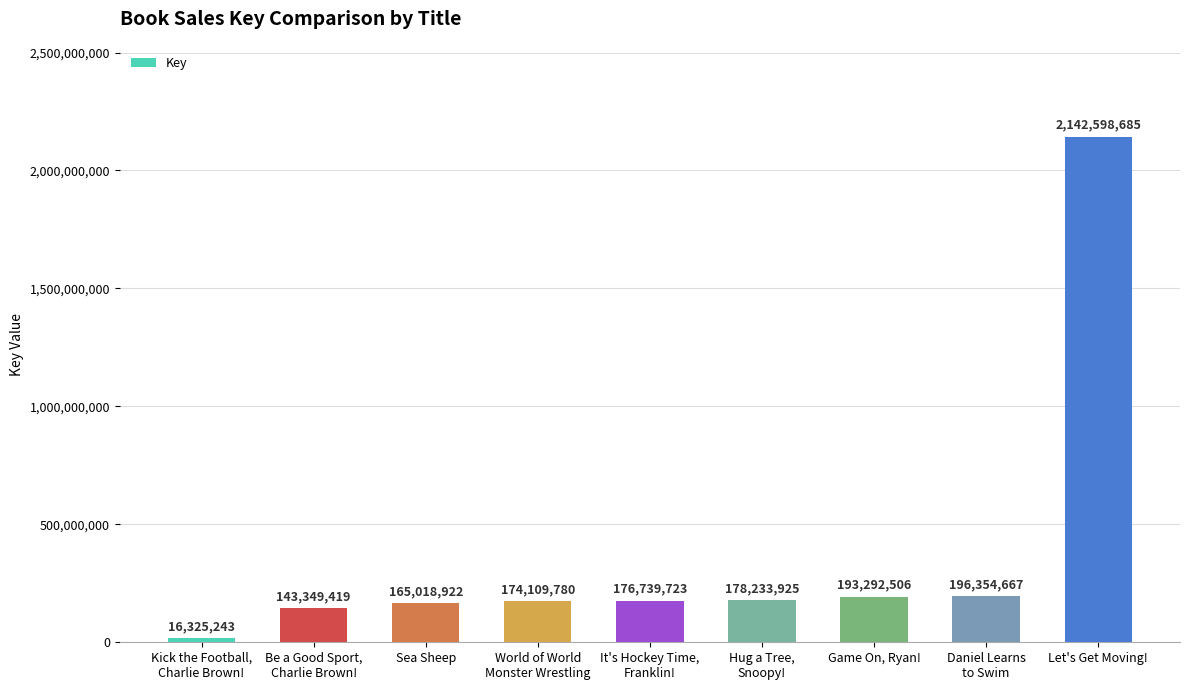

Approximately how many times larger is the value at Let's Get Moving! compared to Hug a Tree,
Snoopy!?

12.0